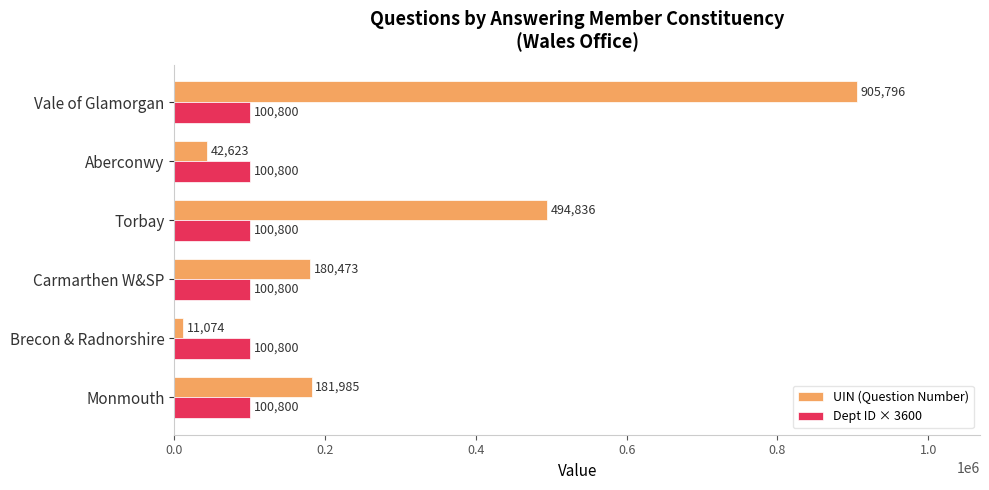

Between Monmouth and Carmarthen W&SP, which series saw the biggest shift?

UIN (Question Number)